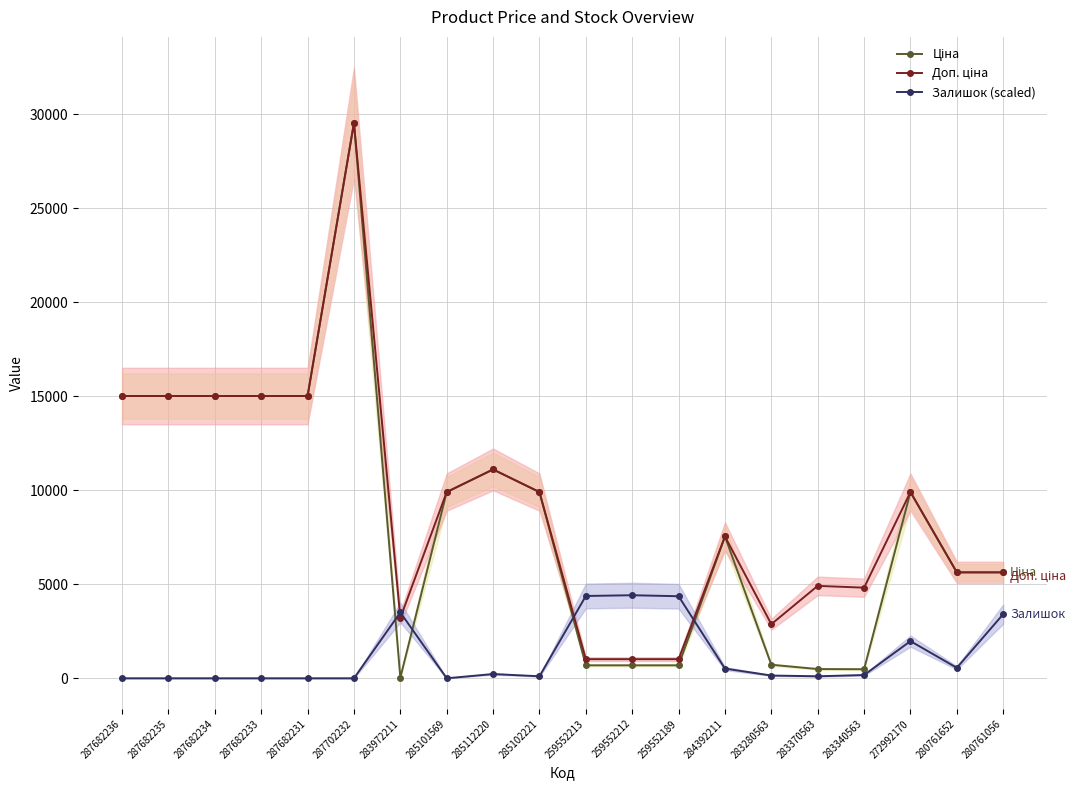

True or false: Залишок (scaled) has more than 1 points higher than both neighbors.

True